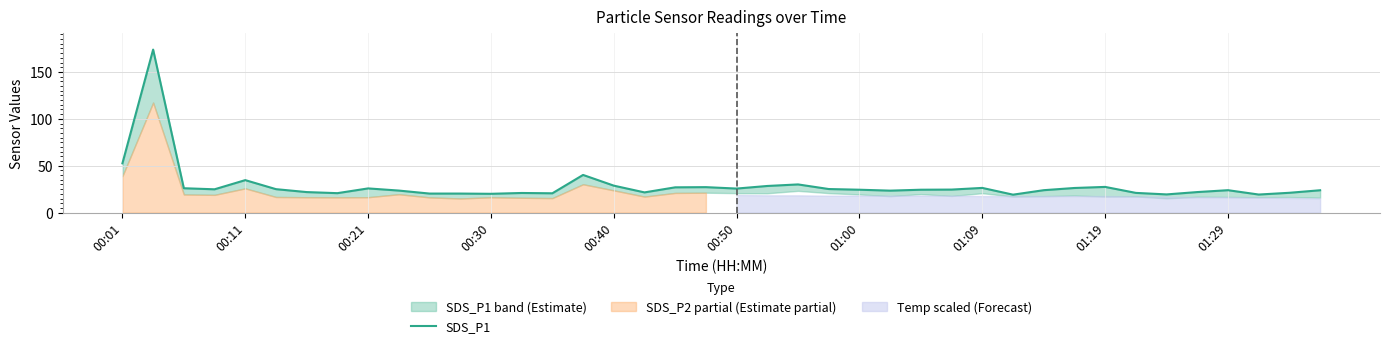

What is the ratio of the value at 01:19 to the value at 00:30?

1.4